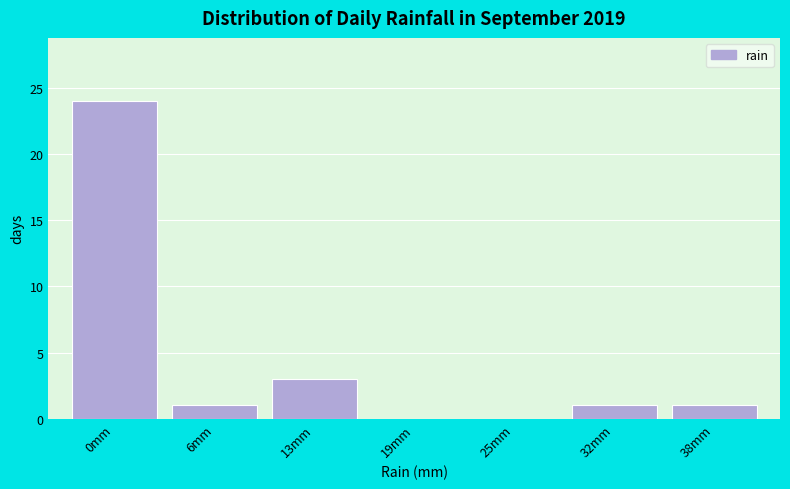

Reading left to right, list all the values displayed in this chart.

0mm=24	6mm=1	13mm=3	19mm=0	25mm=0	32mm=1	38mm=1